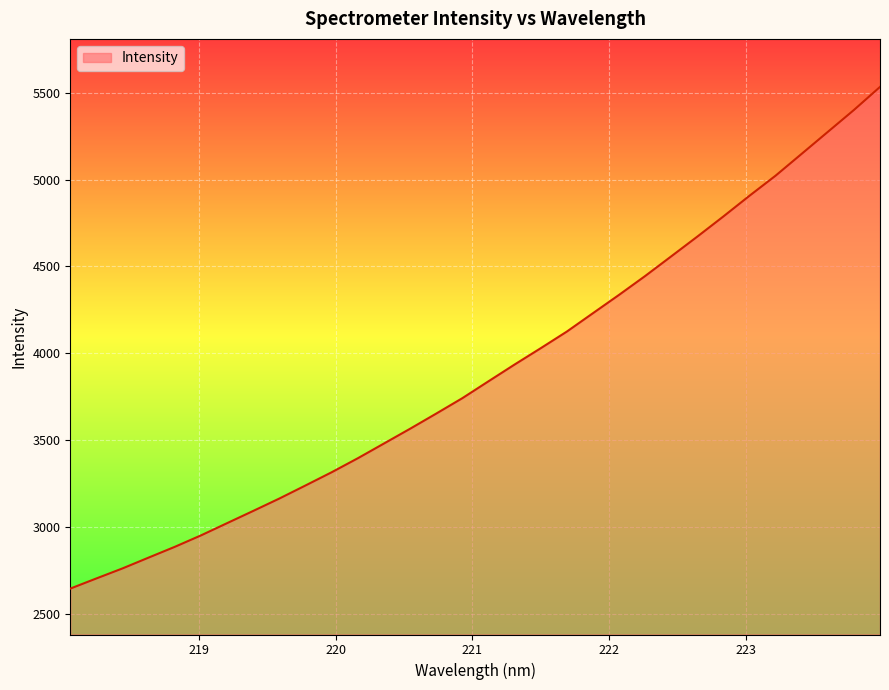

What is the smallest value displayed?

2644.2